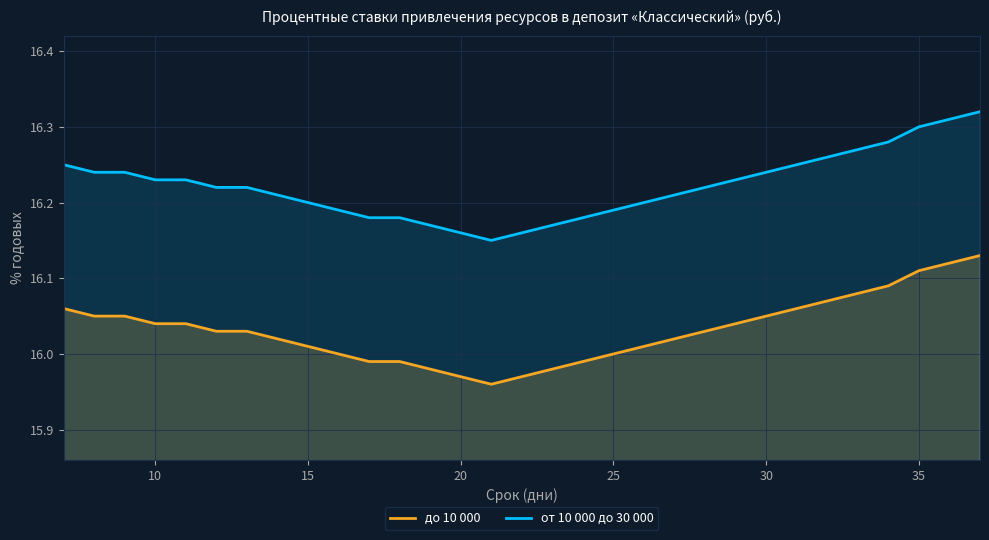

Is it true that от 10 000 до 30 000 equals 16.2 at 15?

True